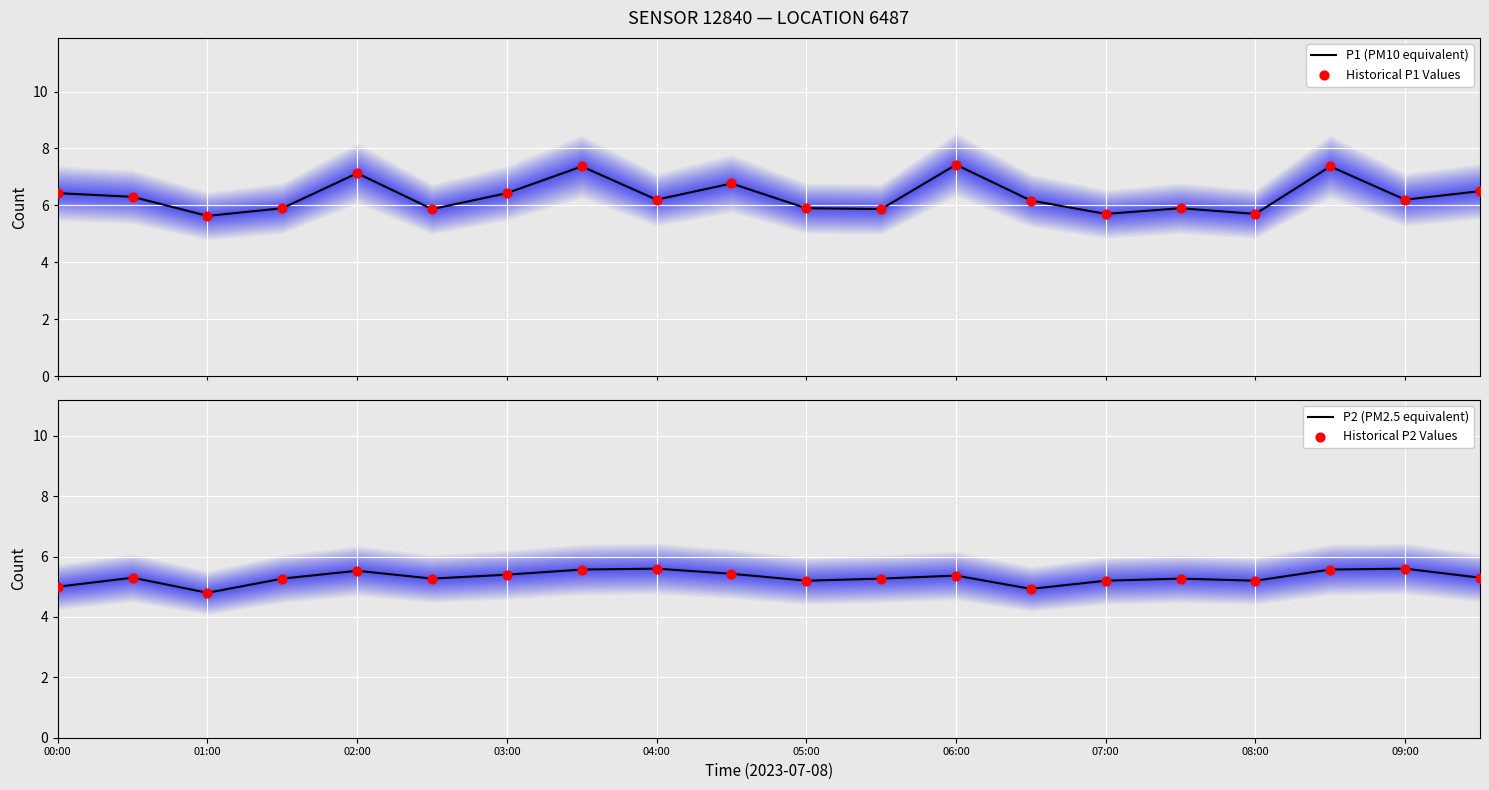

Which series reaches the minimum Y coordinate?

P2 (PM2.5 equivalent)